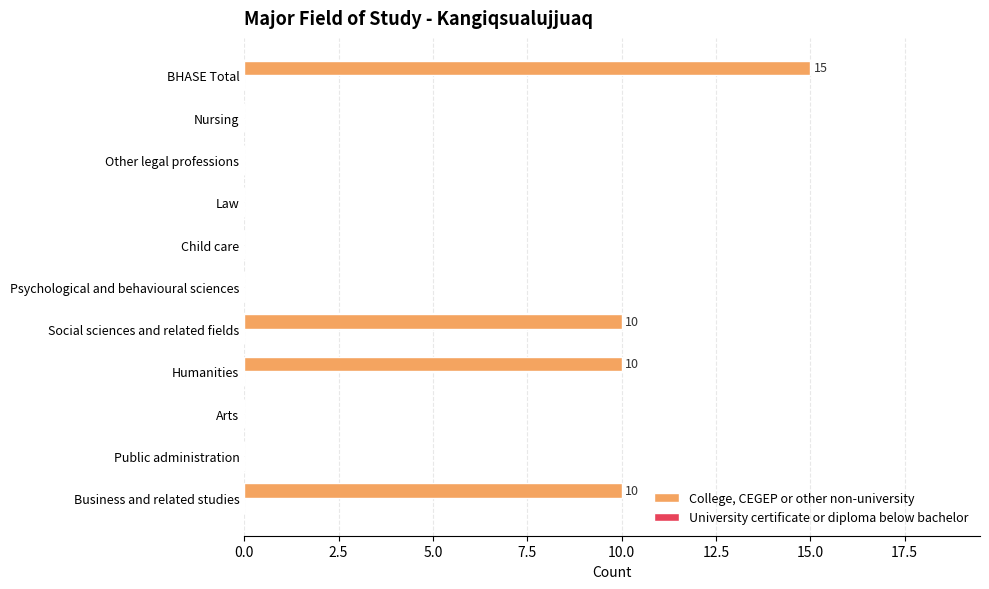

Reading top to bottom, transcribe all the data shown in this chart.

BHASE Total=15	Nursing=0	Other legal professions=0	Law=0	Child care=0	Psychological and behavioural sciences=0	Social sciences and related fields=10	Humanities=10	Arts=0	Public administration=0	Business and related studies=10